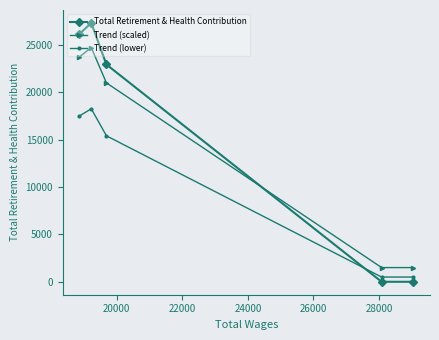

How many categories are shown in the chart?

5